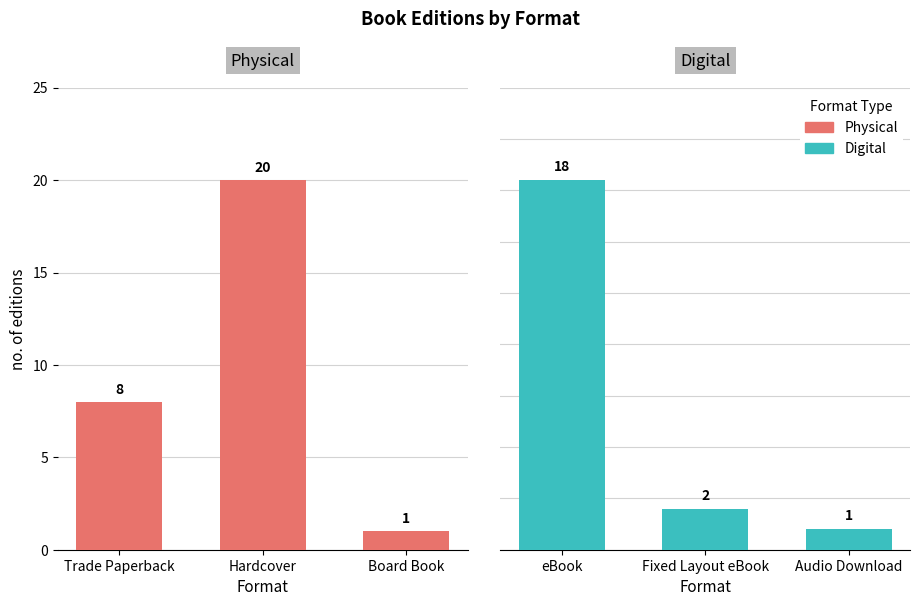

True or false: Physical has a value of 2 at Board Book.

False